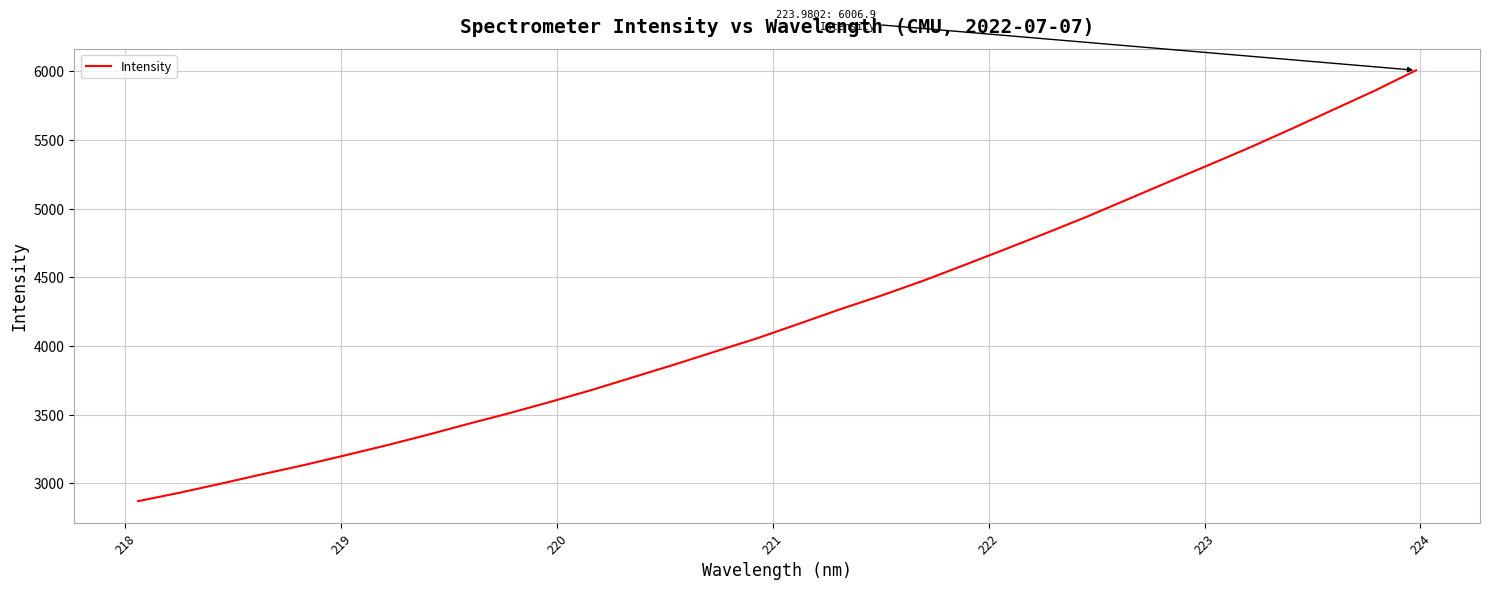

What is the greatest value displayed?

6006.9